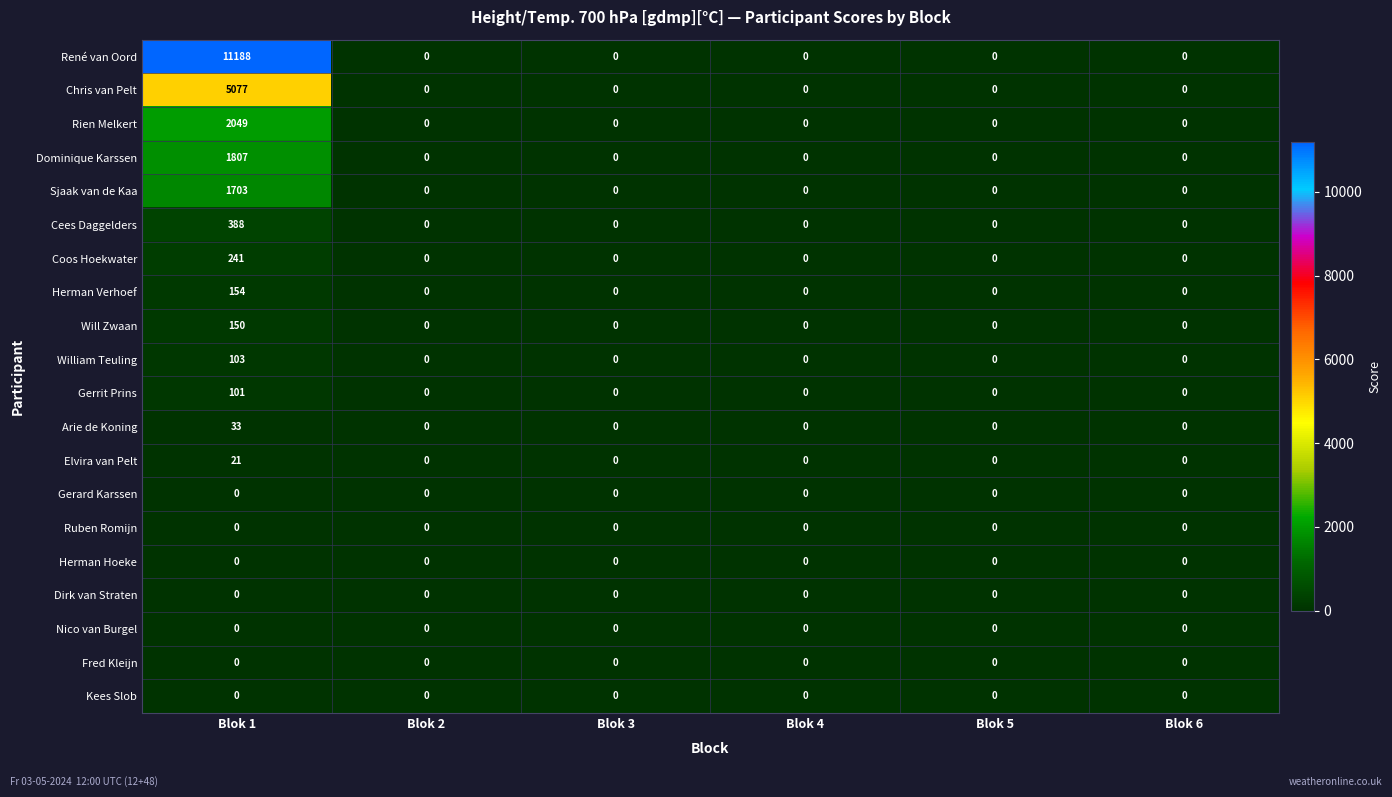

At which category does the chart reach its peak across all series?

Blok 1